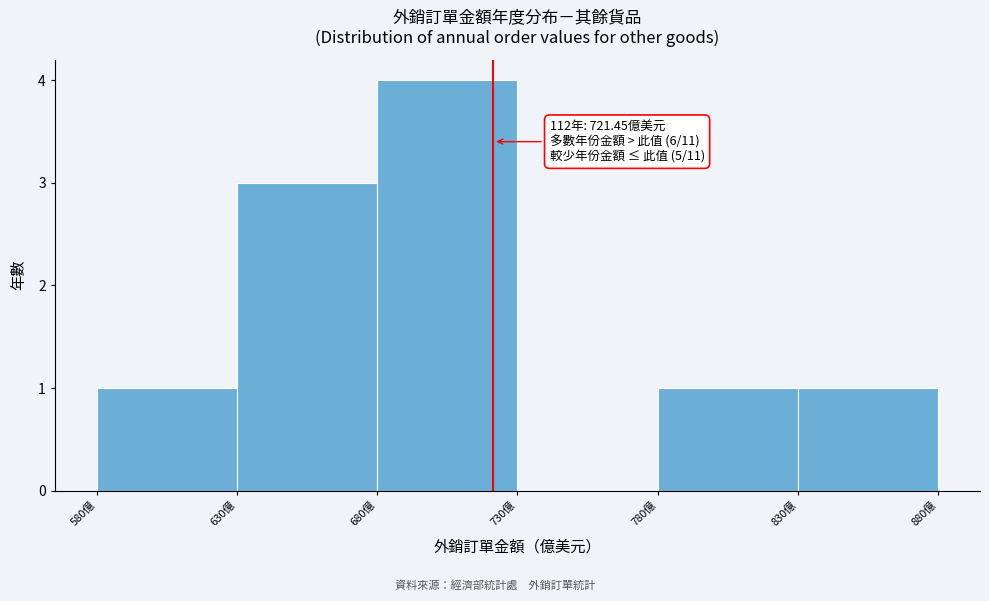

Over which range of the x-axis is the bar tallest?

680 to 730